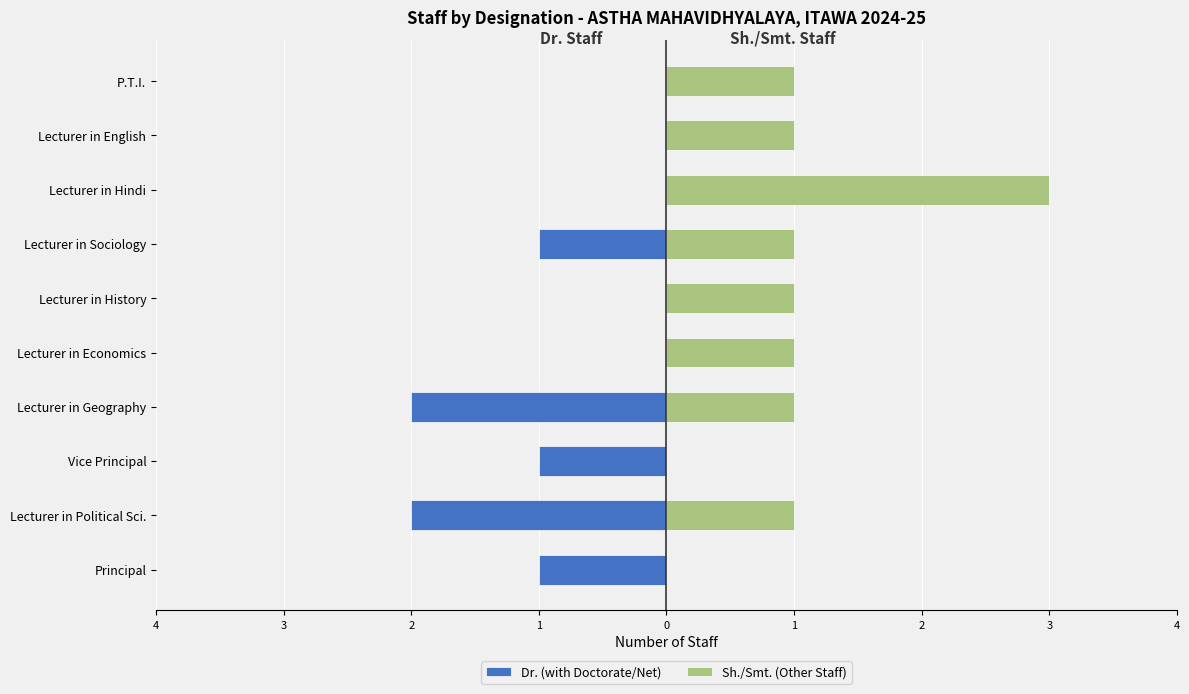

How many negative values does the Dr. (with Doctorate/Net) series have?

5